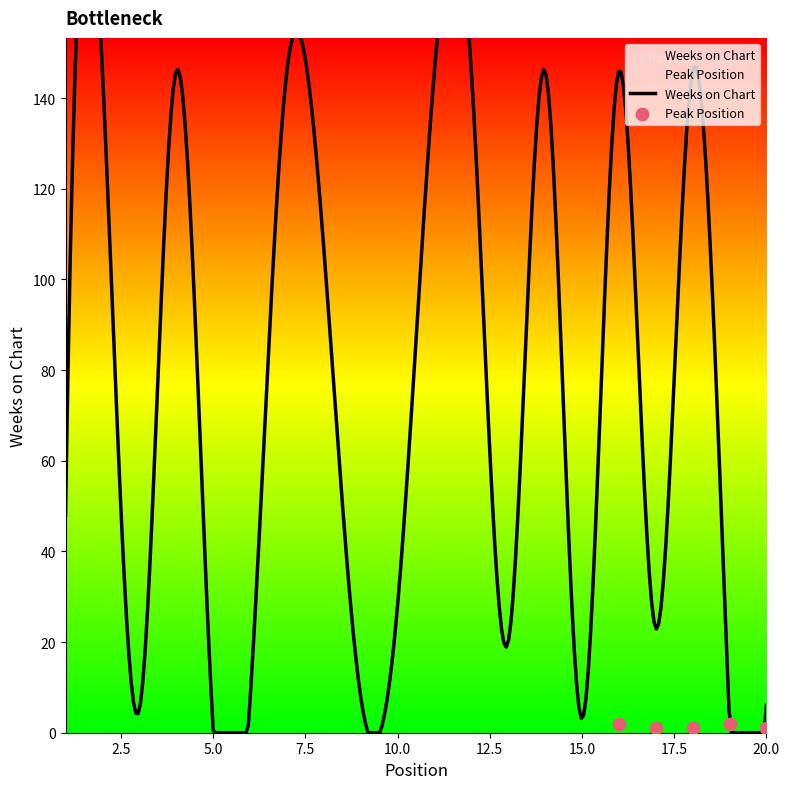

Which series has the largest Y range (max minus min)?

Weeks on Chart